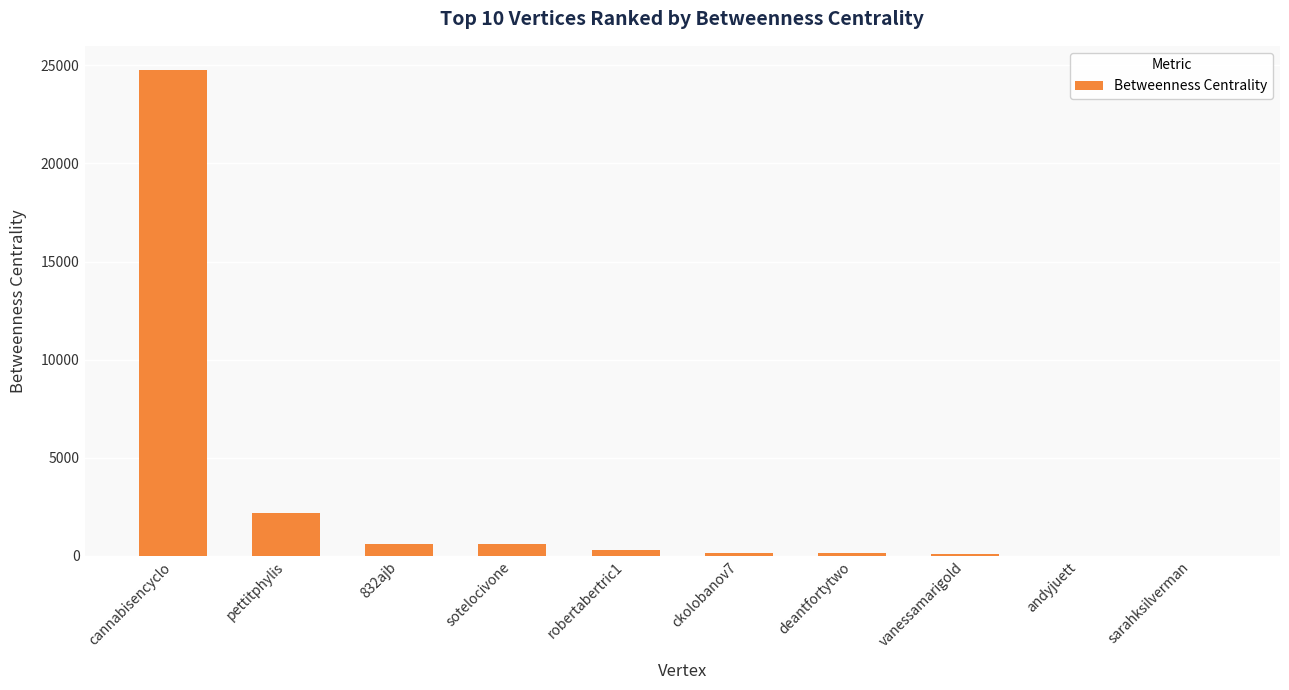

What is the sum of all values?

28874.7